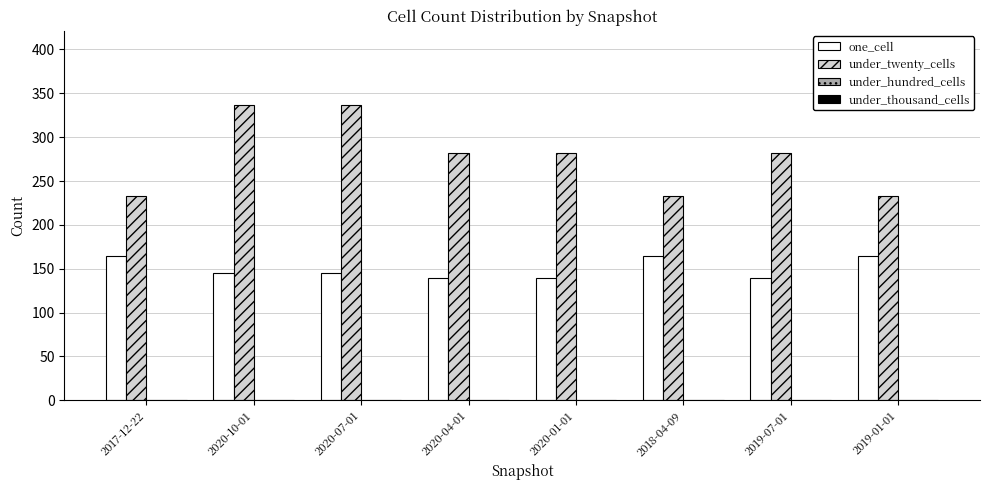

Which series has the largest total across all categories?

under_twenty_cells